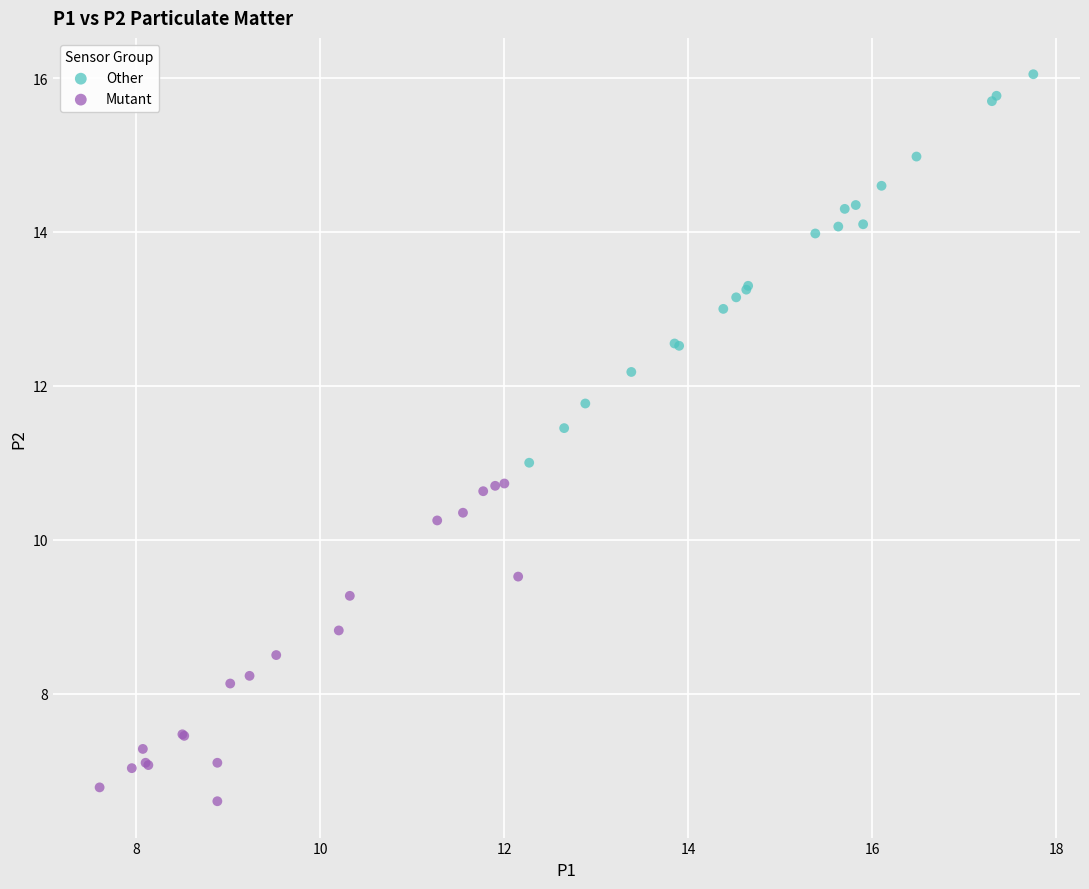

Which series contains the highest Y value?

Other